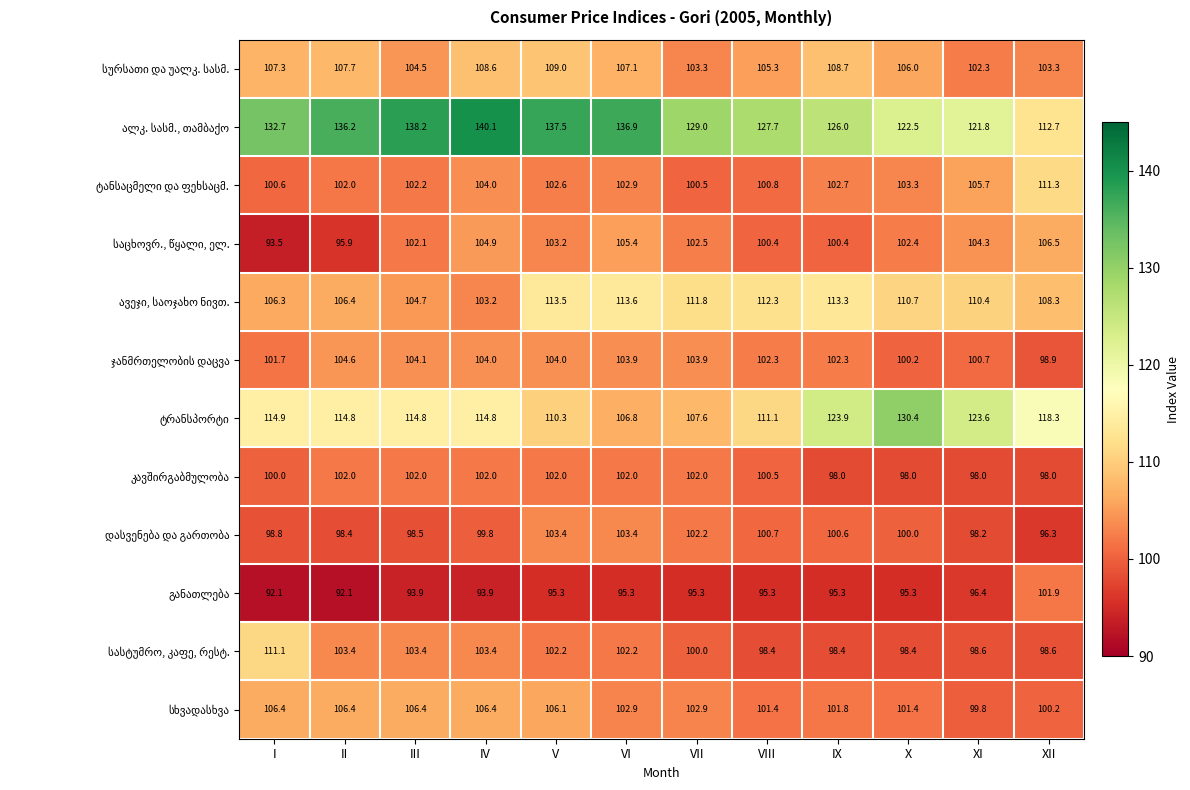

What is the maximum value shown in the chart?

140.1